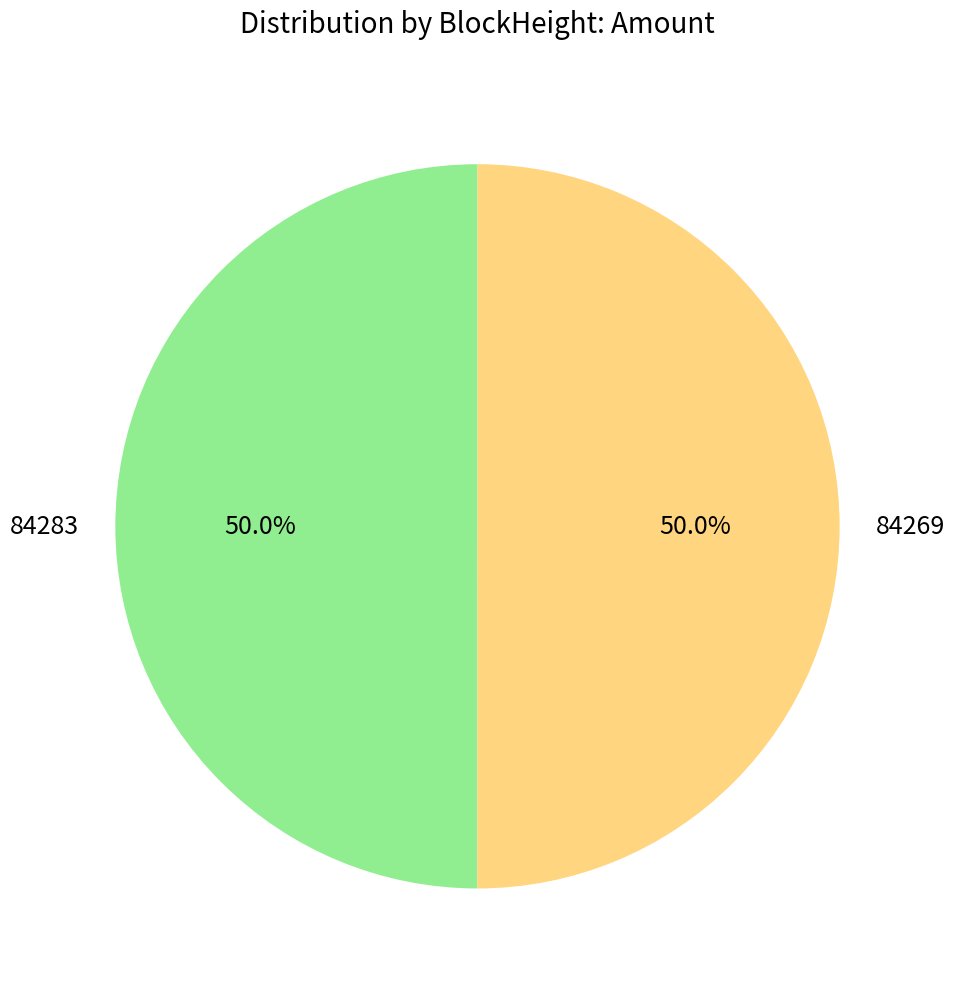

True or false: 84269 accounts for 99% of the total.

False